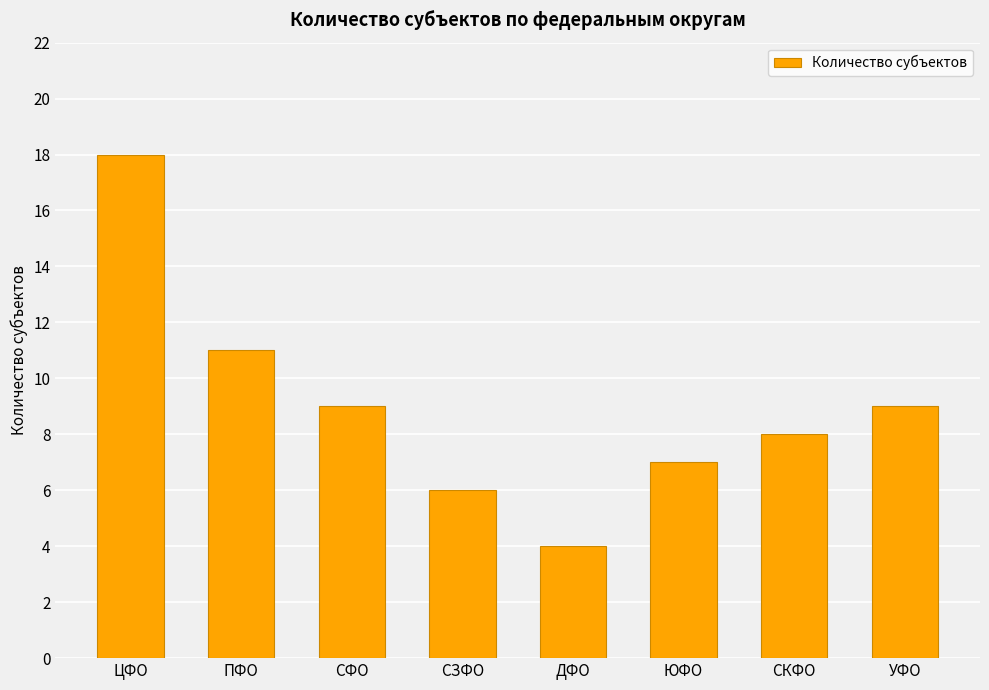

Which has a higher value, ДФО or ЦФО?

ЦФО